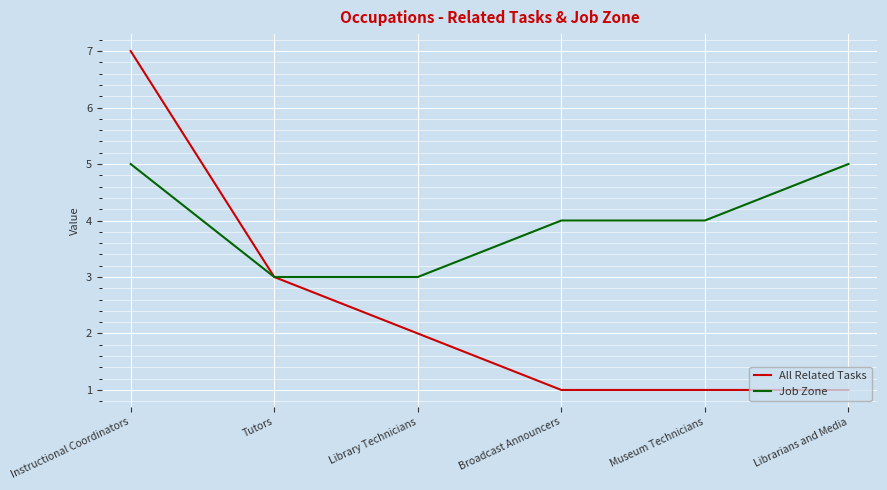

What is the total value across all series at Librarians and Media?

6